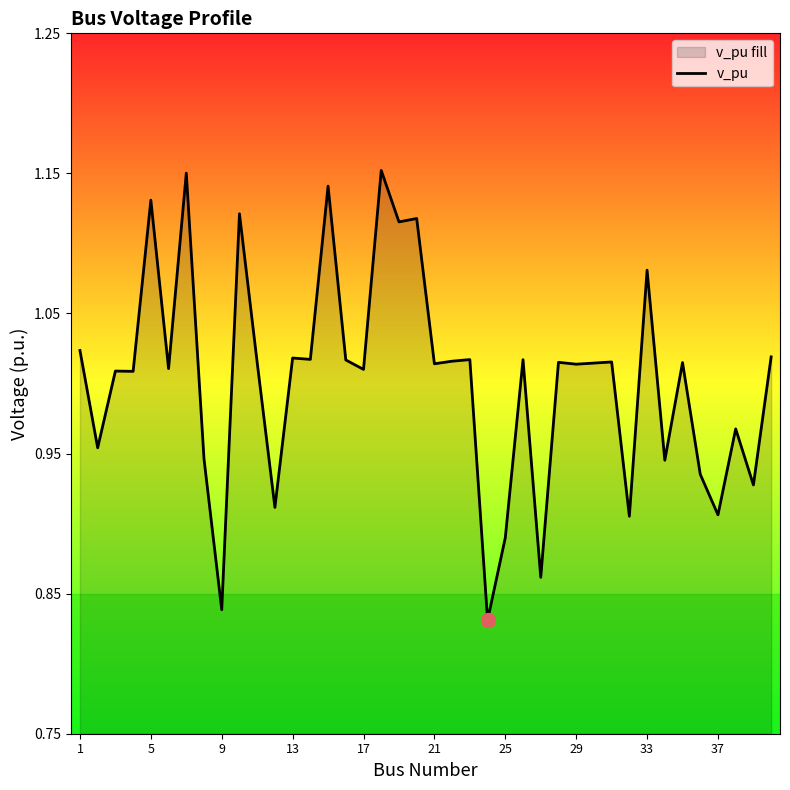

How many points are higher than both their immediate neighbors (excluding endpoints)?

15